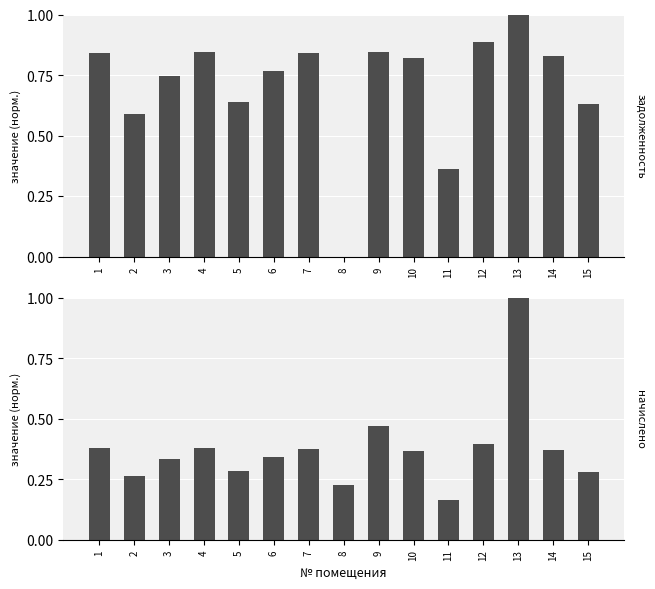

How many bars are there in each group?

2